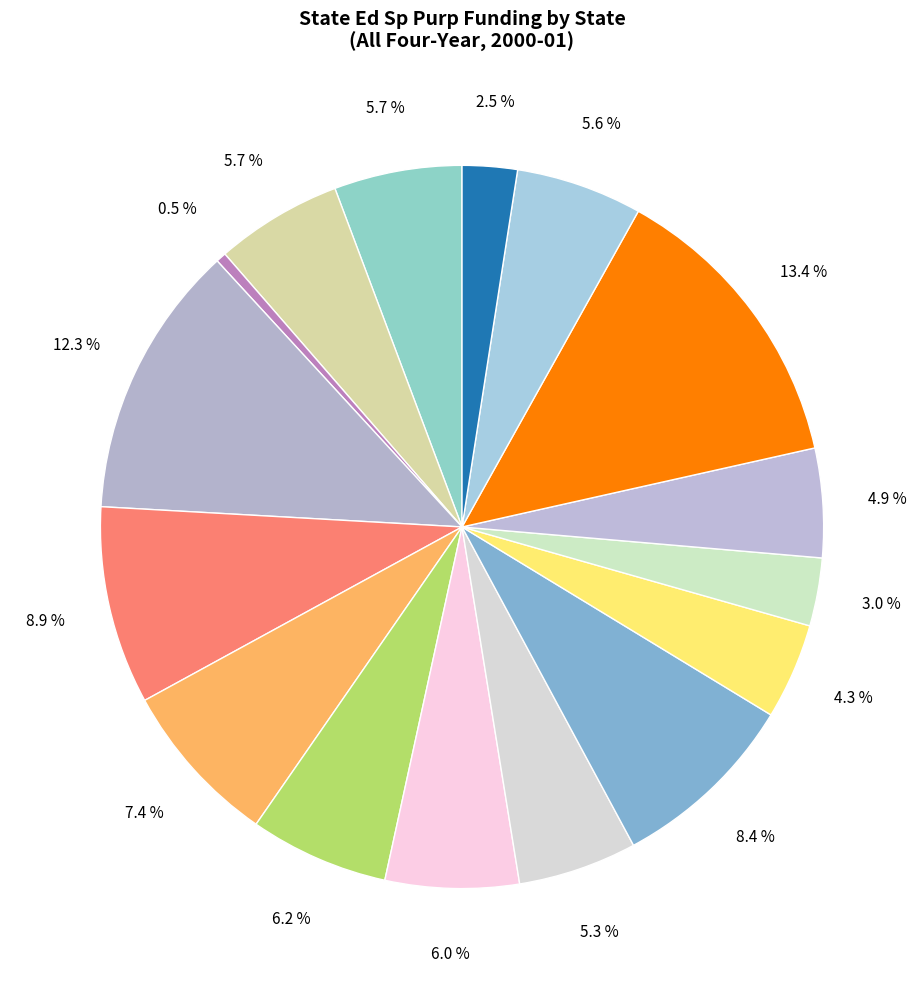

How many slices are in this pie chart?

16